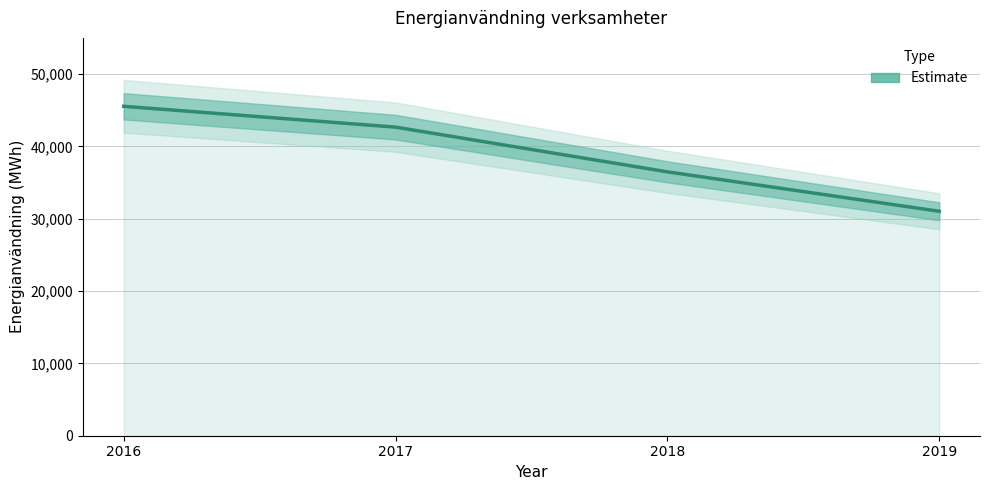

At which label is the value closest to 38286?

2018